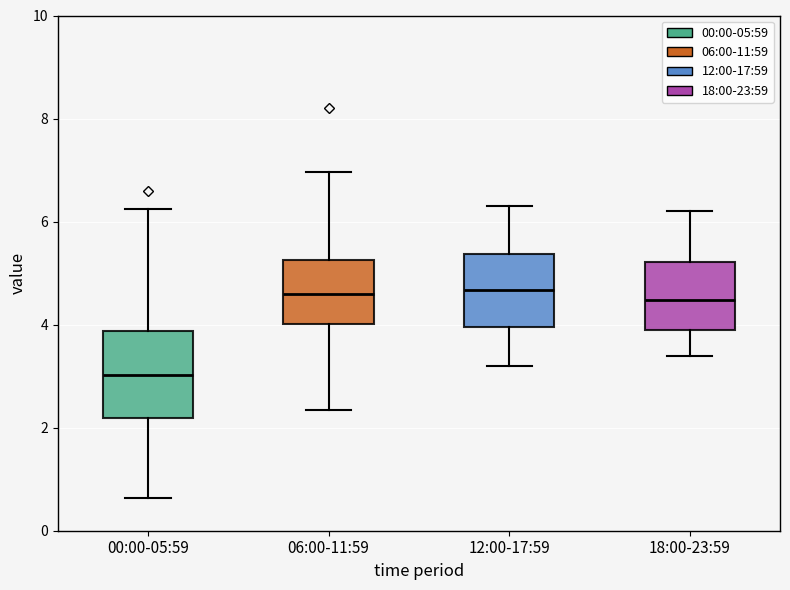

Which box is the tallest, from its lower edge to its upper edge?

00:00-05:59